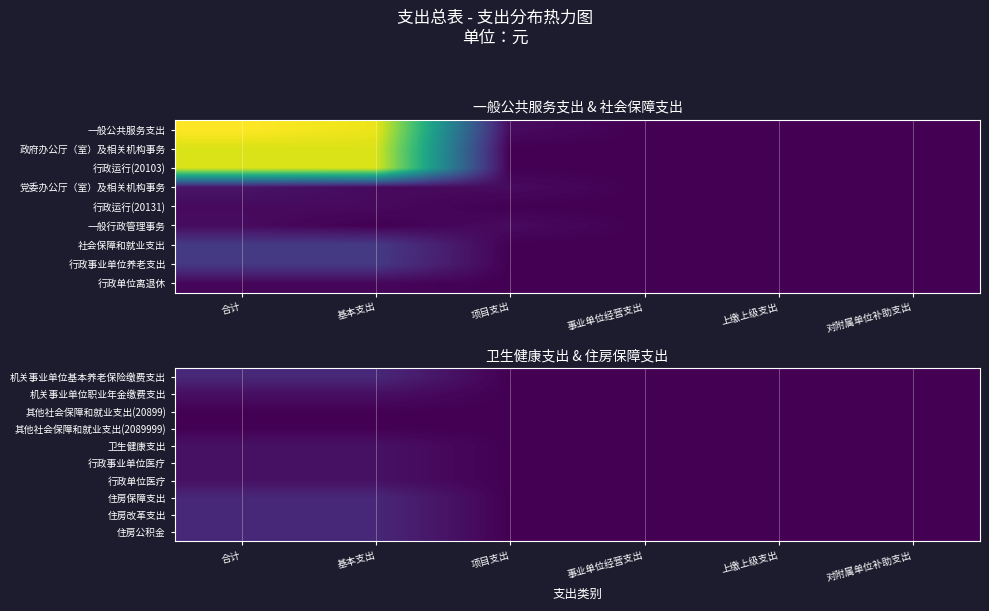

Which has a higher value, 对附属单位补助支出 or 事业单位经营支出?

对附属单位补助支出